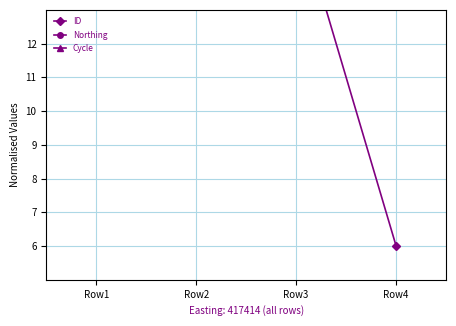

Is it true that Cycle equals 1.4 at Row3?

False